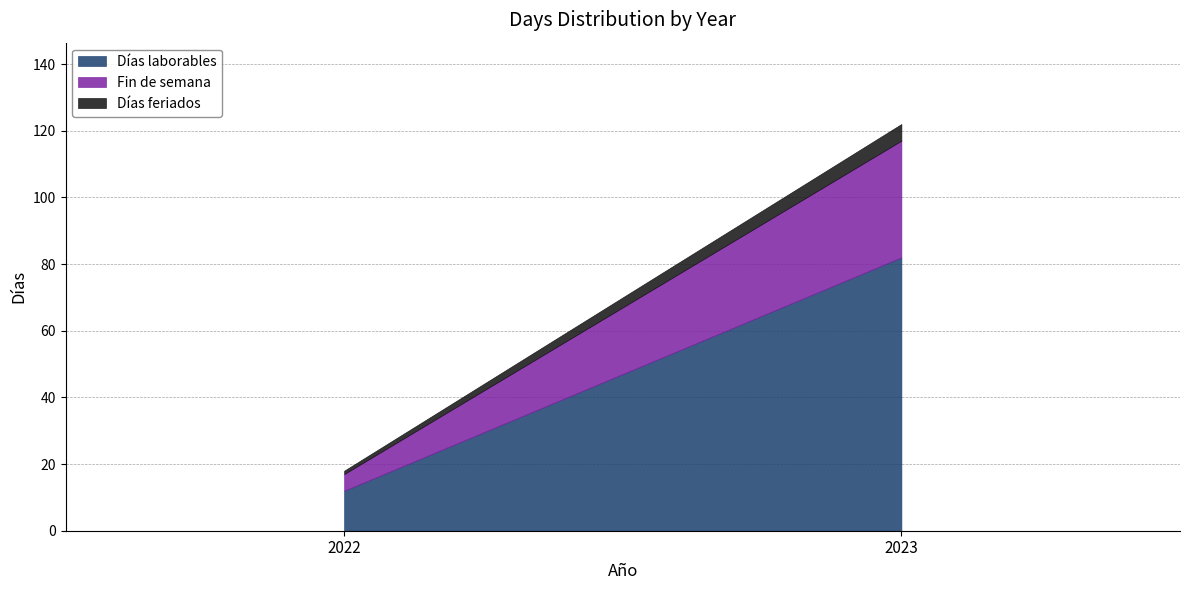

Which series has the largest total across all categories?

Días laborables